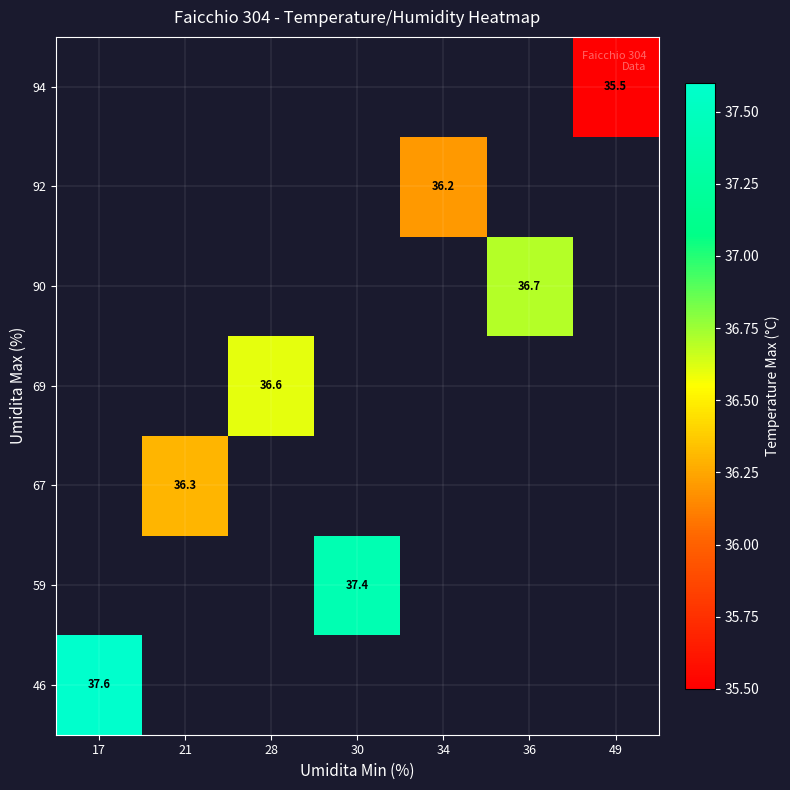

What is the greatest value displayed?

37.6